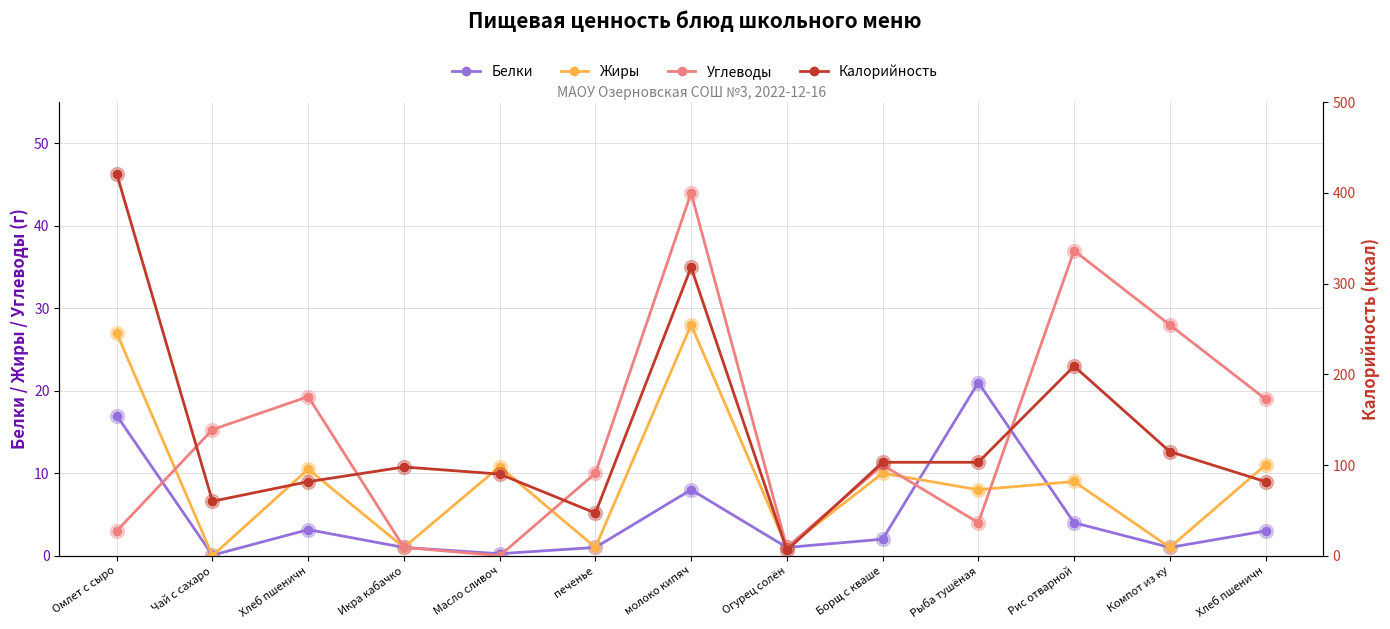

At how many categories does at least one series exceed 95?

7